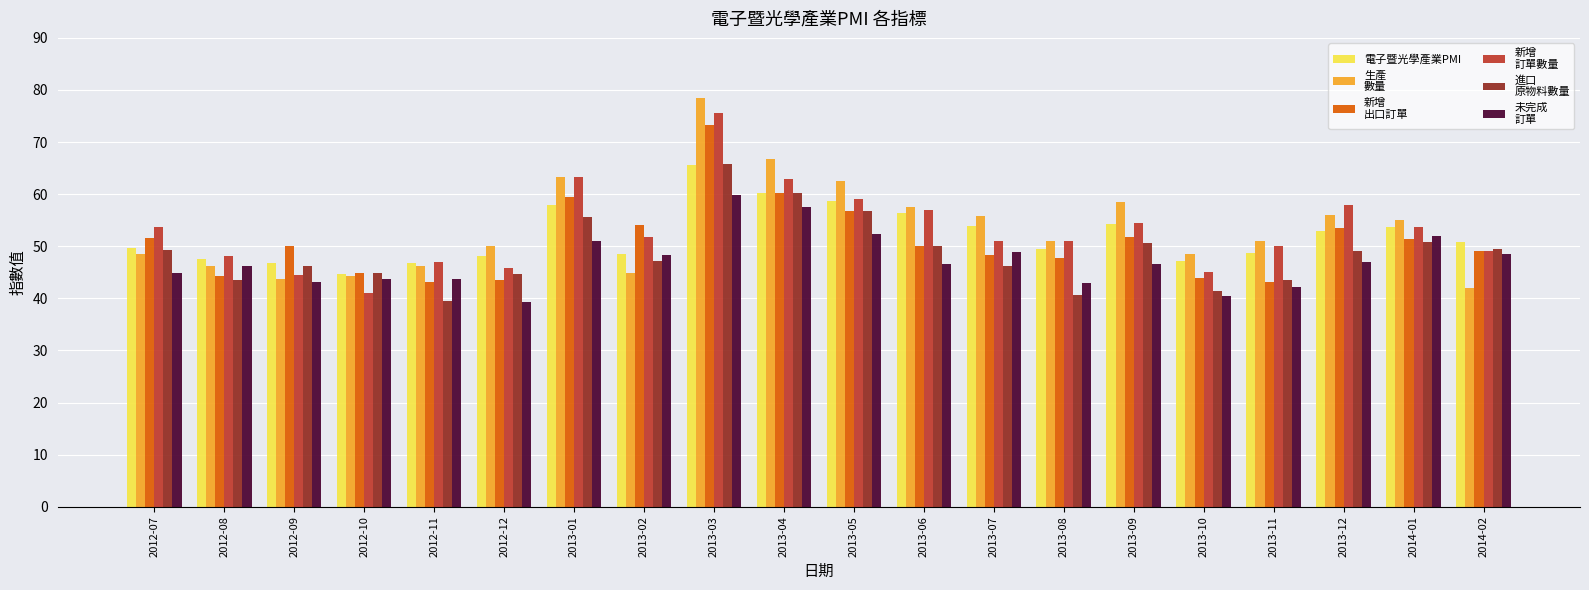

What is the difference between the highest and lowest values at 2013-08?

10.4